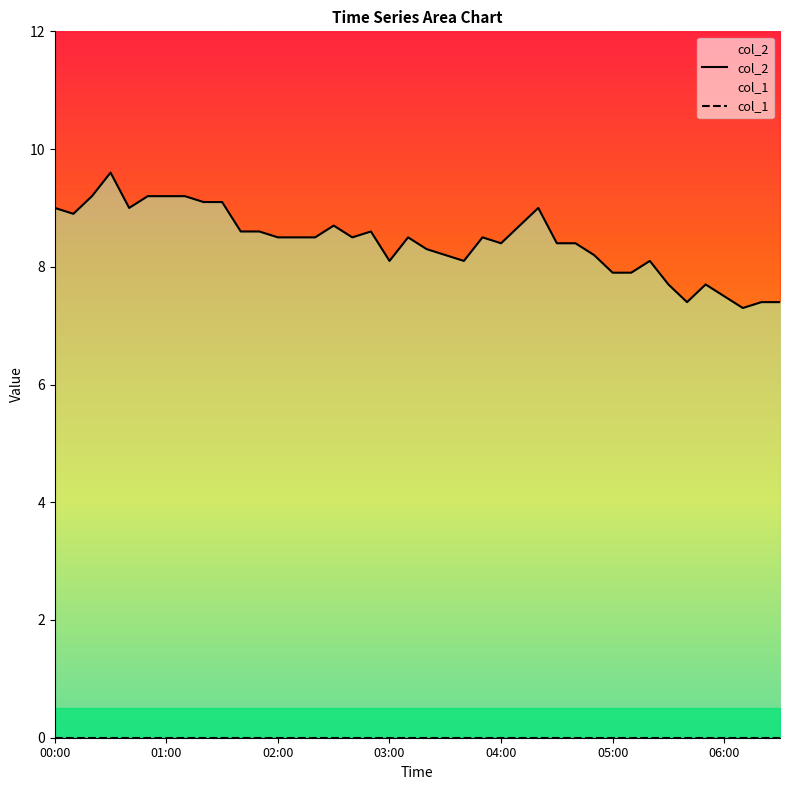

How many categories are shown in the chart?

40